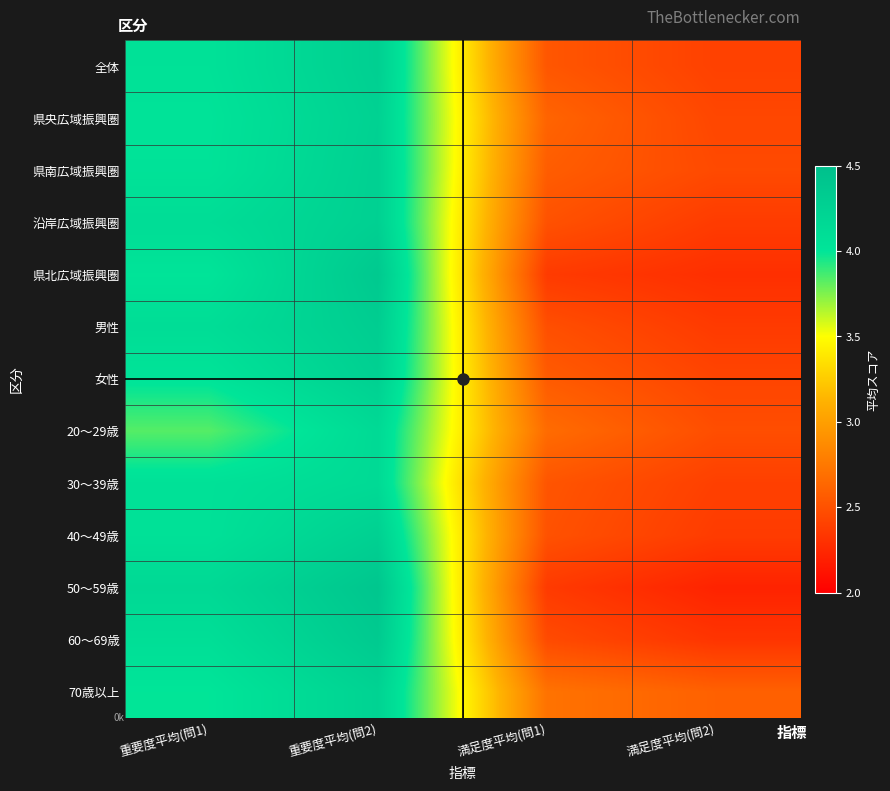

Reading right to left, extract all data points from this chart.

全体: 満足度平均(問2)=2.4	満足度平均(問1)=2.5	重要度平均(問2)=4.3	重要度平均(問1)=4.0
県央広域振興圏: 満足度平均(問2)=2.4	満足度平均(問1)=2.6	重要度平均(問2)=4.2	重要度平均(問1)=4.0
県南広域振興圏: 満足度平均(問2)=2.5	満足度平均(問1)=2.6	重要度平均(問2)=4.3	重要度平均(問1)=4.0
沿岸広域振興圏: 満足度平均(問2)=2.4	満足度平均(問1)=2.5	重要度平均(問2)=4.3	重要度平均(問1)=4.1
県北広域振興圏: 満足度平均(問2)=2.3	満足度平均(問1)=2.4	重要度平均(問2)=4.4	重要度平均(問1)=4.0
男性: 満足度平均(問2)=2.4	満足度平均(問1)=2.5	重要度平均(問2)=4.3	重要度平均(問1)=4.1
女性: 満足度平均(問2)=2.4	満足度平均(問1)=2.6	重要度平均(問2)=4.3	重要度平均(問1)=4.0
20～29歳: 満足度平均(問2)=2.5	満足度平均(問1)=2.7	重要度平均(問2)=4.1	重要度平均(問1)=3.8
30～39歳: 満足度平均(問2)=2.4	満足度平均(問1)=2.5	重要度平均(問2)=4.1	重要度平均(問1)=4.1
40～49歳: 満足度平均(問2)=2.4	満足度平均(問1)=2.5	重要度平均(問2)=4.3	重要度平均(問1)=4.1
50～59歳: 満足度平均(問2)=2.2	満足度平均(問1)=2.4	重要度平均(問2)=4.4	重要度平均(問1)=4.2
60～69歳: 満足度平均(問2)=2.3	満足度平均(問1)=2.5	重要度平均(問2)=4.3	重要度平均(問1)=4.1
70歳以上: 満足度平均(問2)=2.6	満足度平均(問1)=2.7	重要度平均(問2)=4.2	重要度平均(問1)=4.0